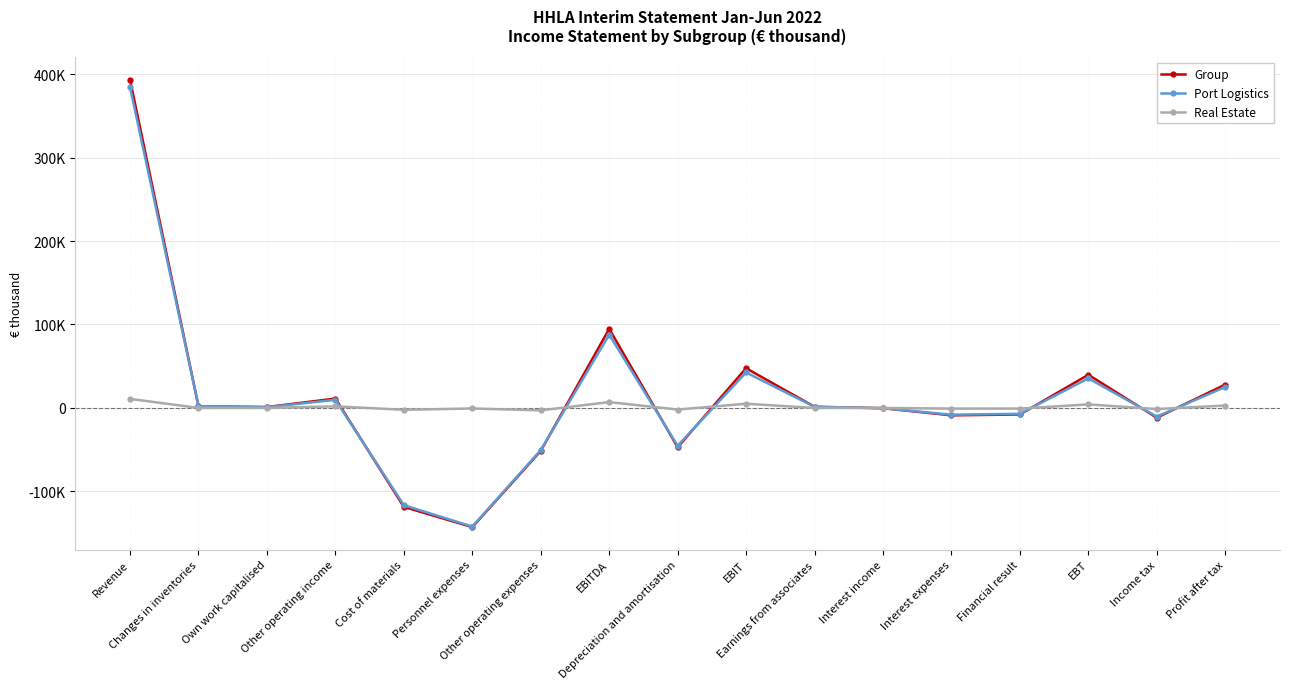

What are all the series names shown in the legend?

Group, Port Logistics, Real Estate